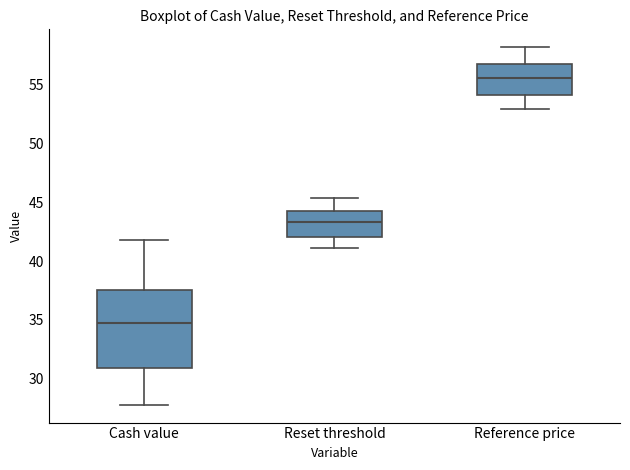

Reading left to right, read every box against the y-axis: the position of its median line, the range the box covers, and the ends of its whiskers. The values are not printed on the chart, so give them approximately, as read against the axis.

Cash value: median 34.5, box 31.0 to 37.5, whiskers 28.0 to 42.0
Reset threshold: median 43.5, box 42.0 to 44.0, whiskers 41.0 to 45.5
Reference price: median 55.5, box 54.0 to 56.5, whiskers 53.0 to 58.0